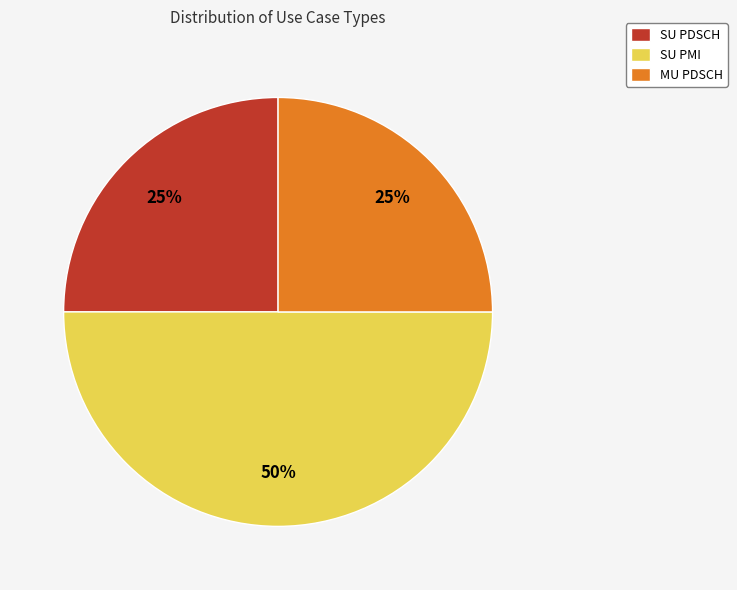

Is it true that SU PMI is 50% of the pie?

True